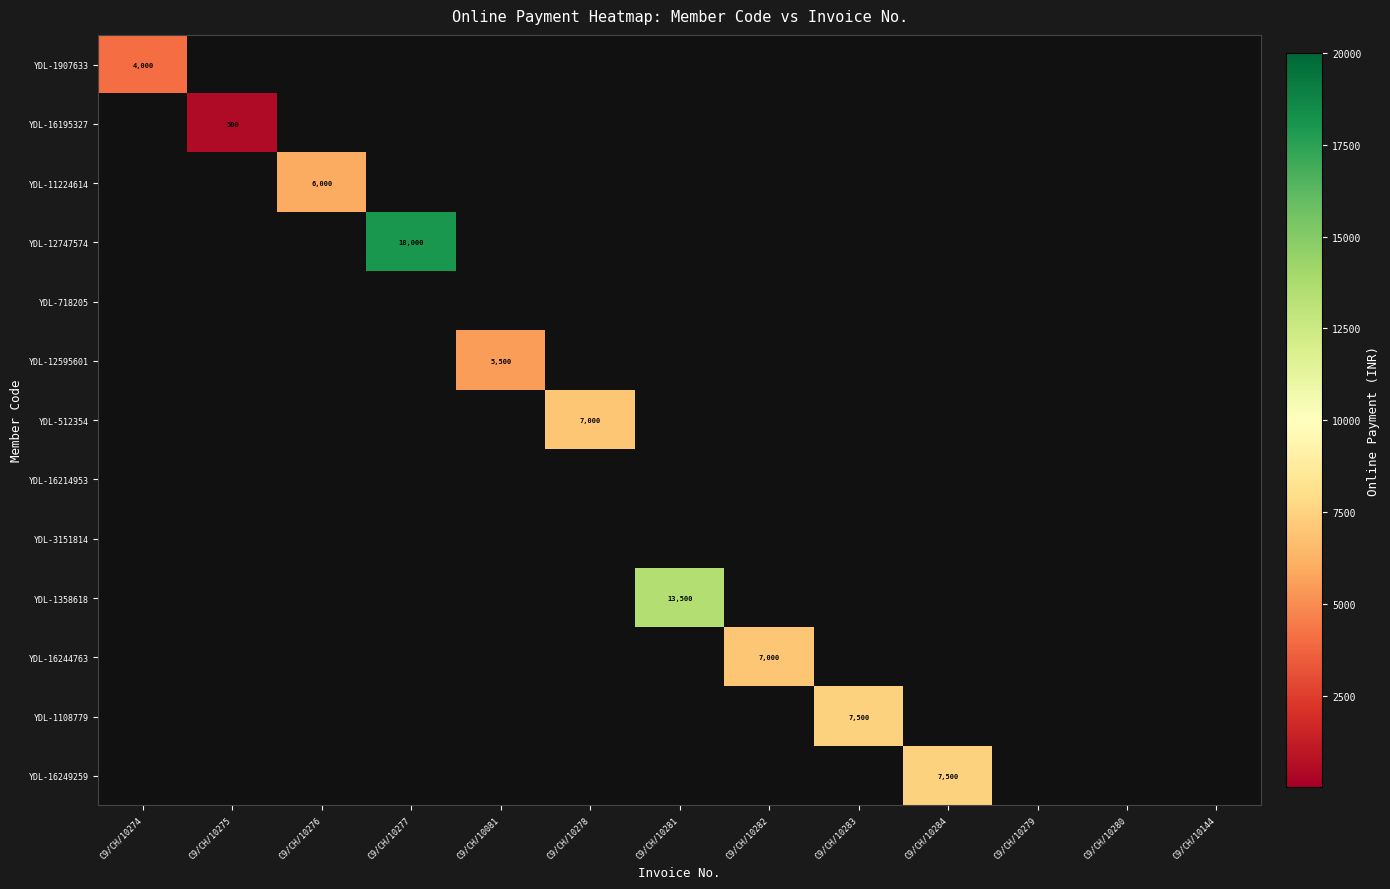

How many distinct data groups are displayed?

13